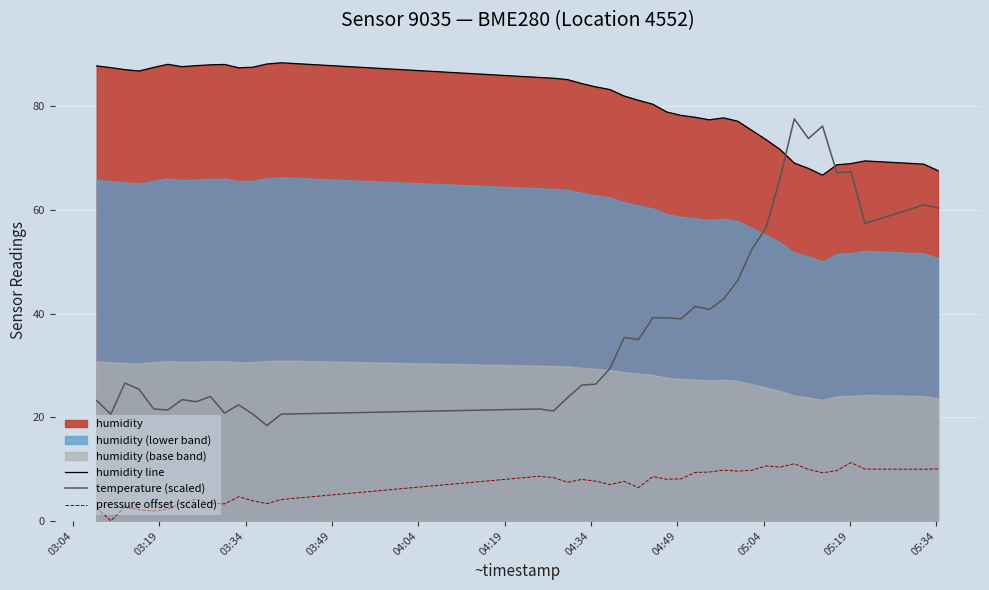

True or false: pressure offset (scaled) and humidity line cross at least once.

False